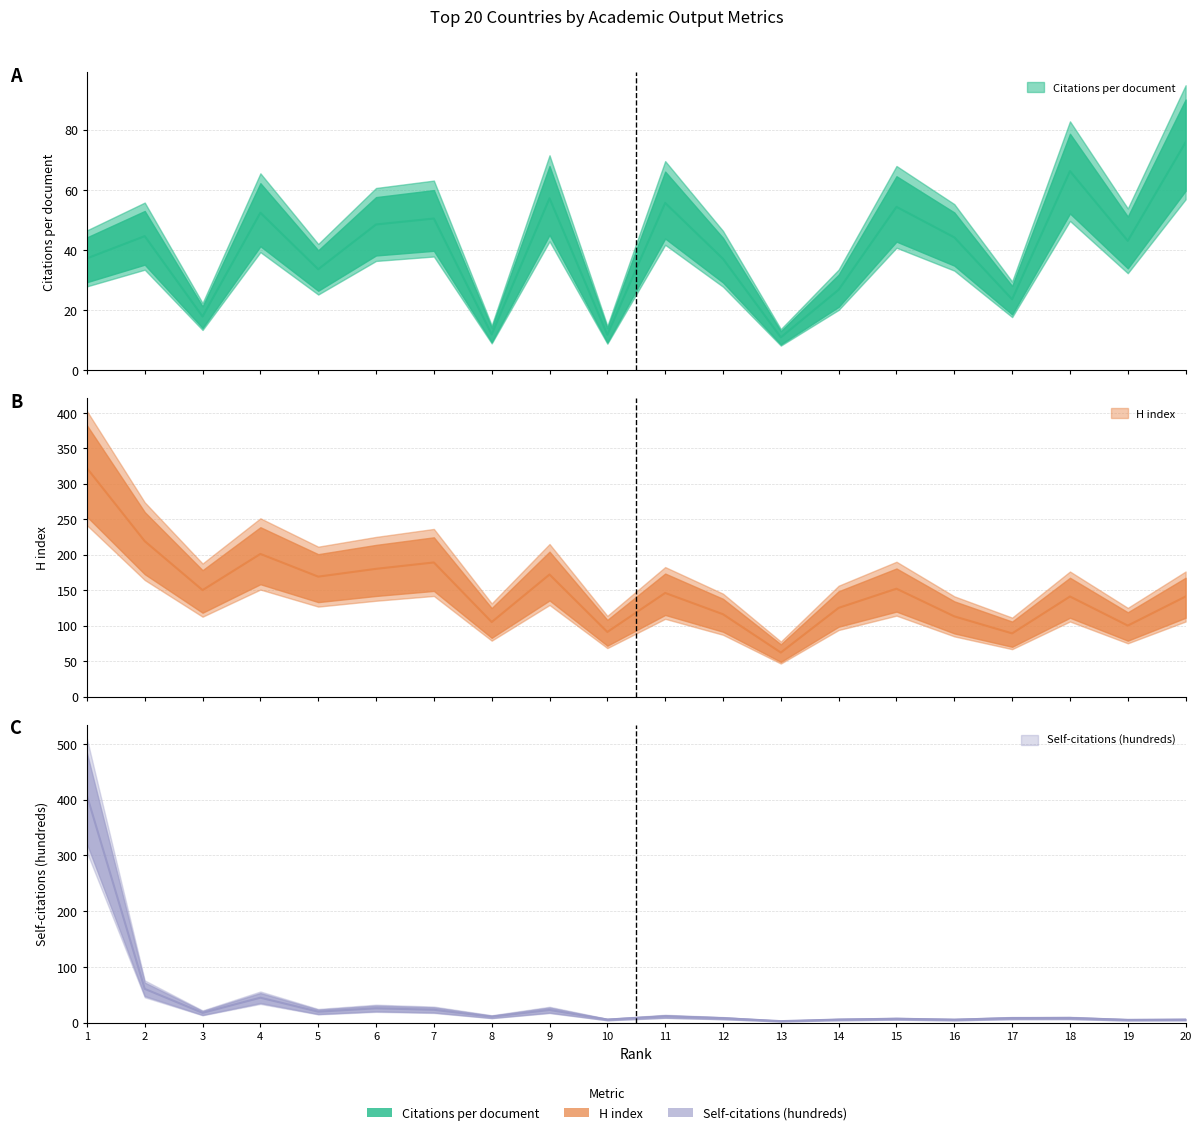

What is the value of the Self-citations (hundreds) point at the 15th from the left?

7.0